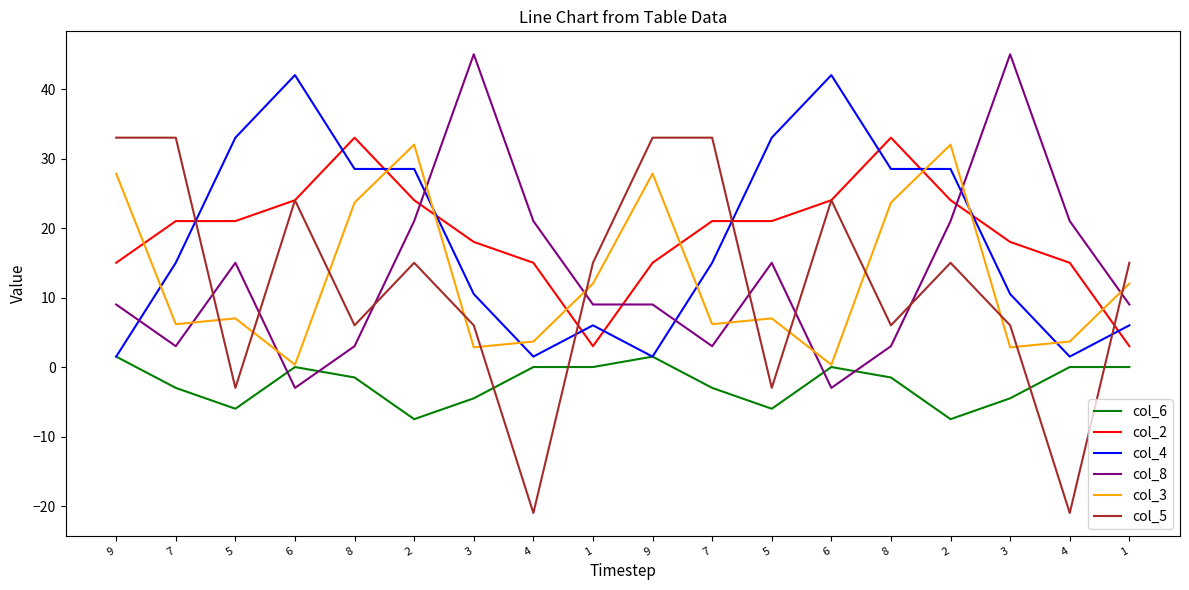

Is this an area chart (filled region under the line)?

No